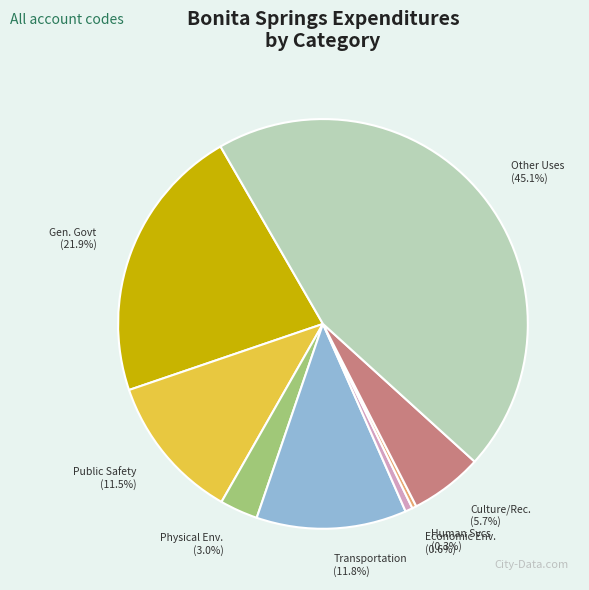

Between Transportation and Culture/Rec., which is larger?

Transportation